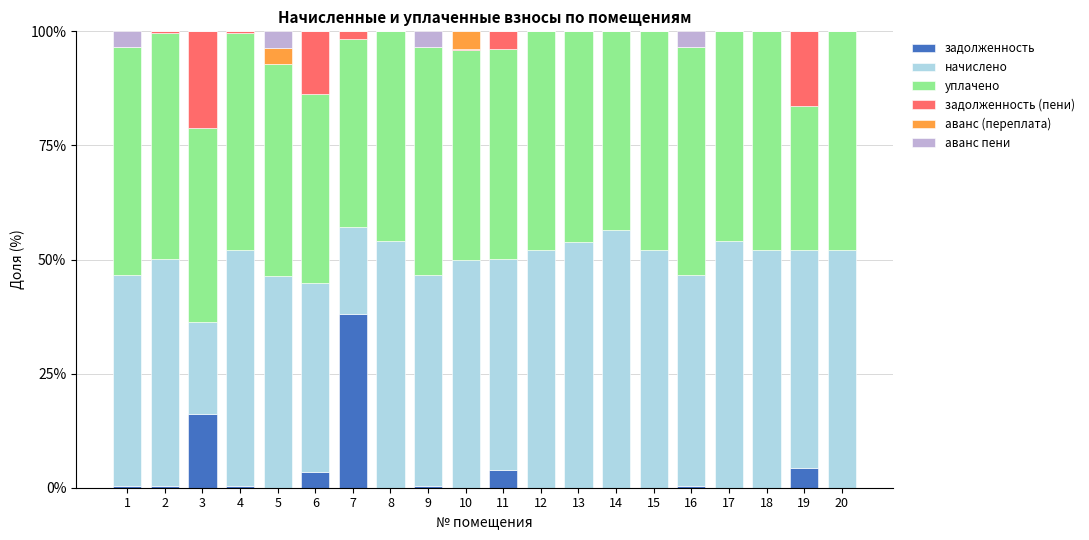

What is the total value across all series at 8?

100.0